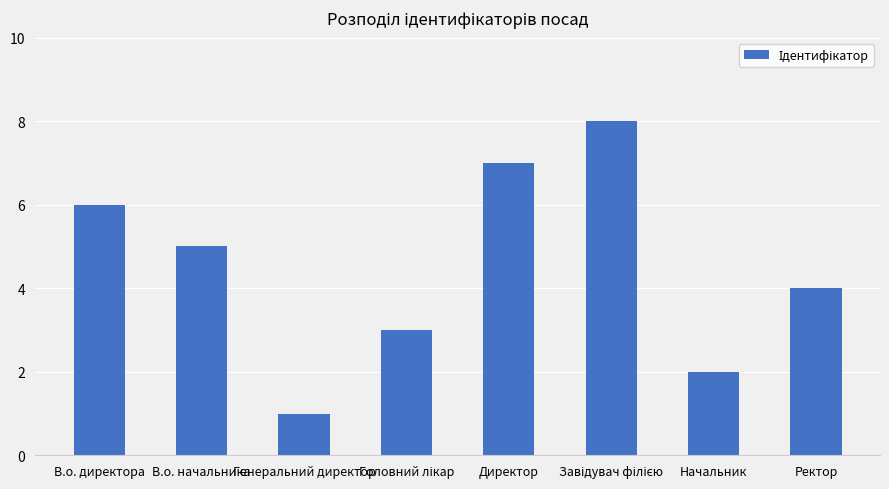

What is the value of the 7th bar from the left?

2